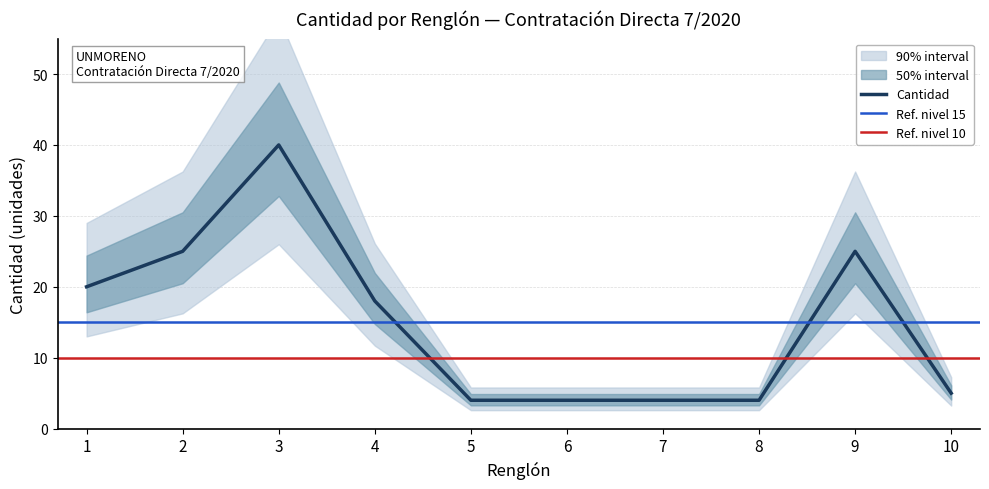

What is the value of the 7th point from the left?

4